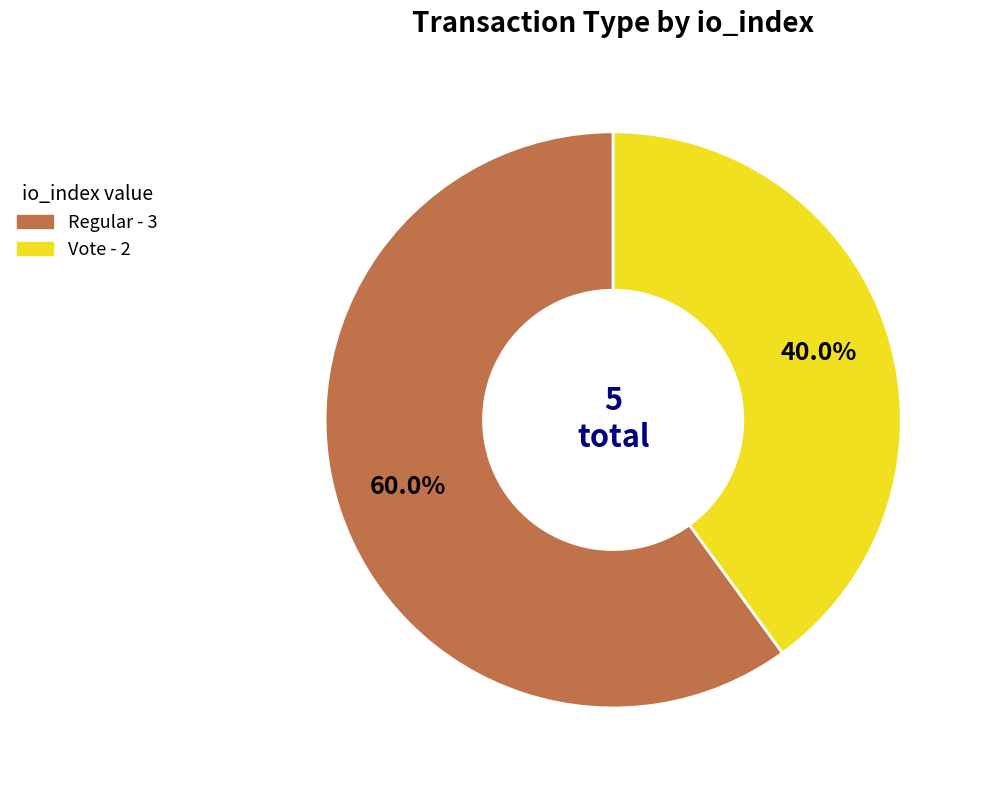

Is there a majority slice in this chart?

Yes